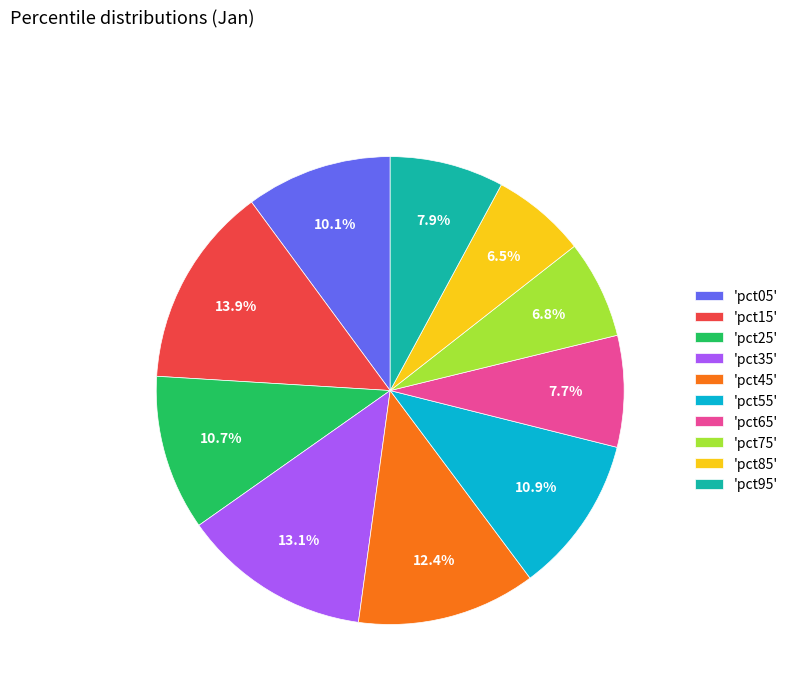

What percentage is NOT represented by 'pct85'?

93.5%